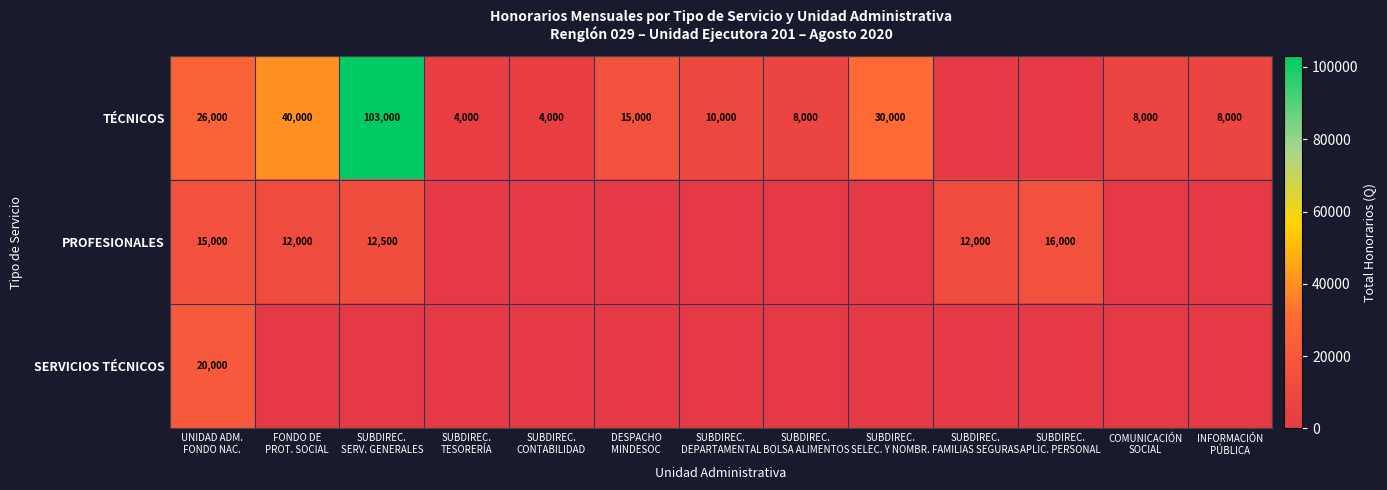

List the series in order of their peak value, lowest first.

PROFESIONALES, SERVICIOS TÉCNICOS, TÉCNICOS